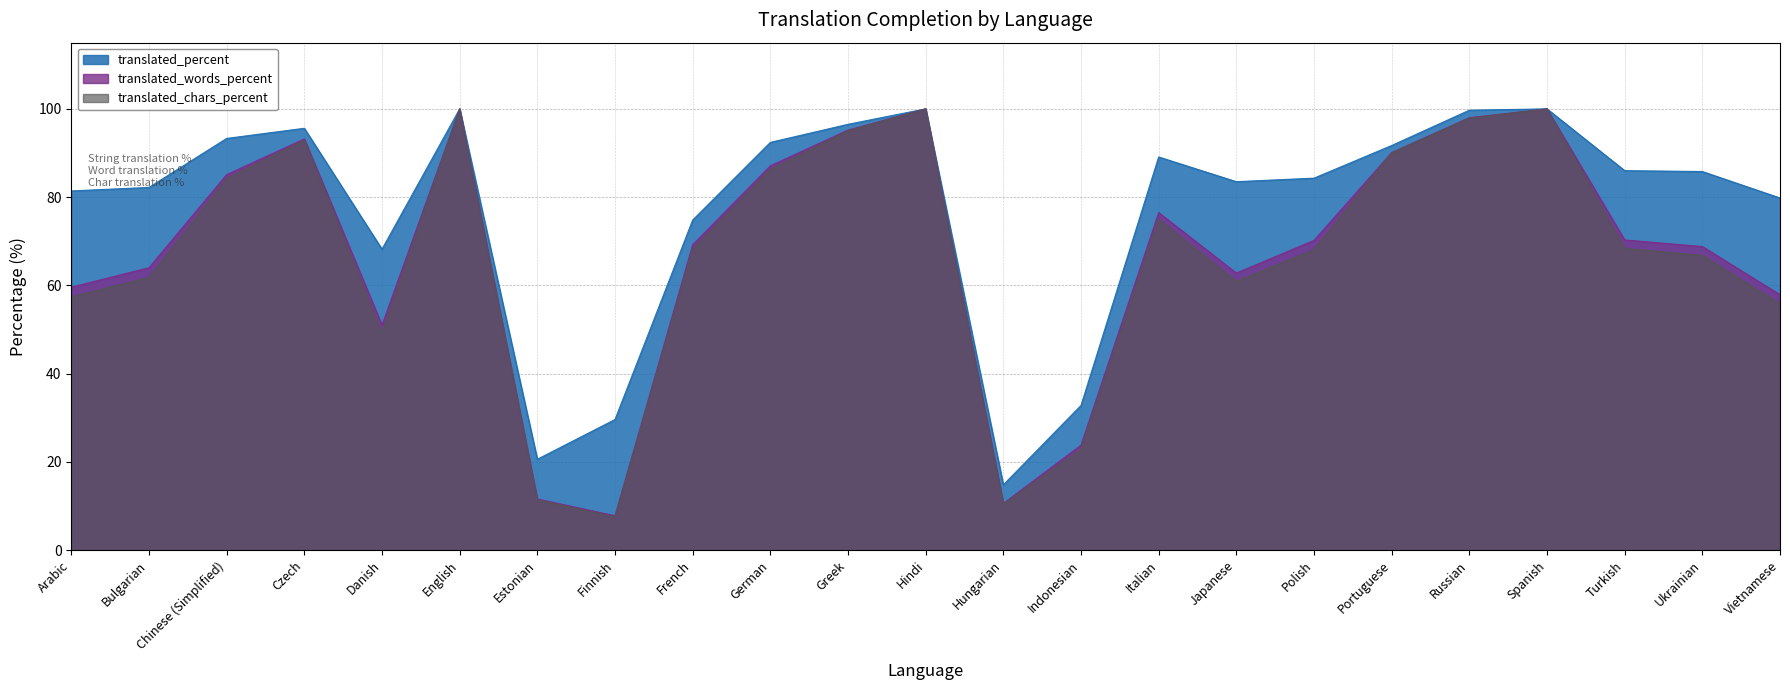

What position from the right is Bulgarian?

22